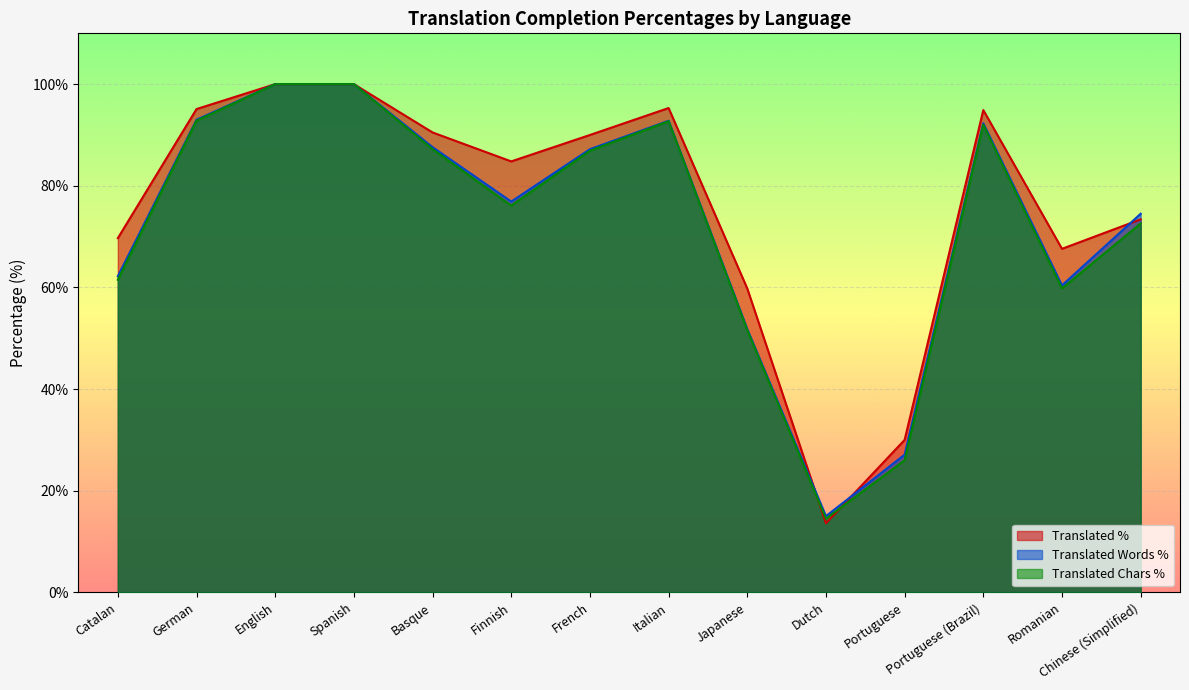

The value of translated_words_percent at French is 87.2. True or false?

True